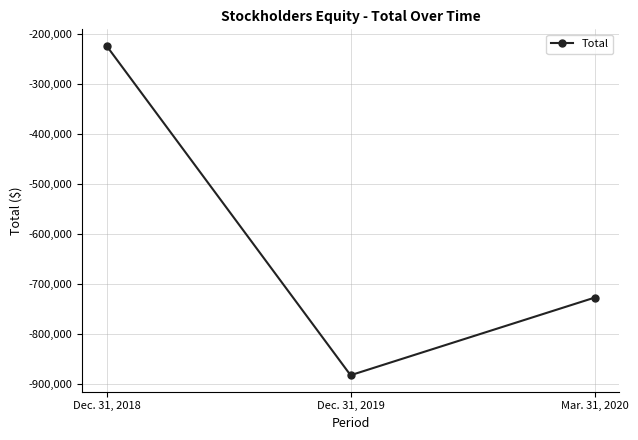

Reading right to left, what are all the values shown in this chart?

-727327	-882561	-223560